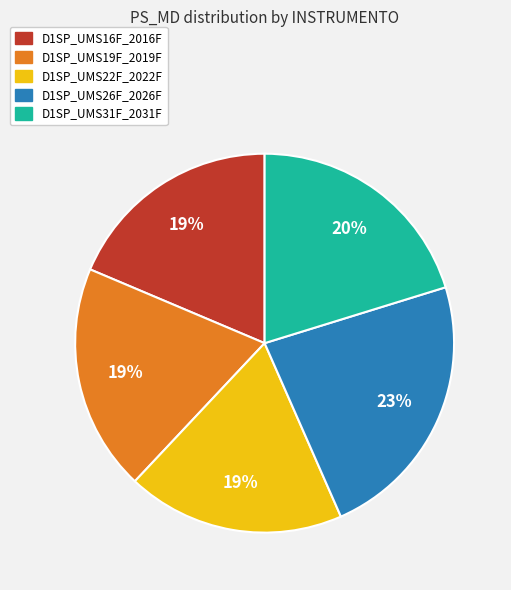

What is the largest slice in the pie chart?

D1SP_UMS26F_2026F